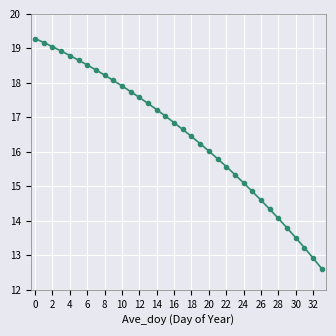

What is the difference between the maximum and minimum values?

6.7